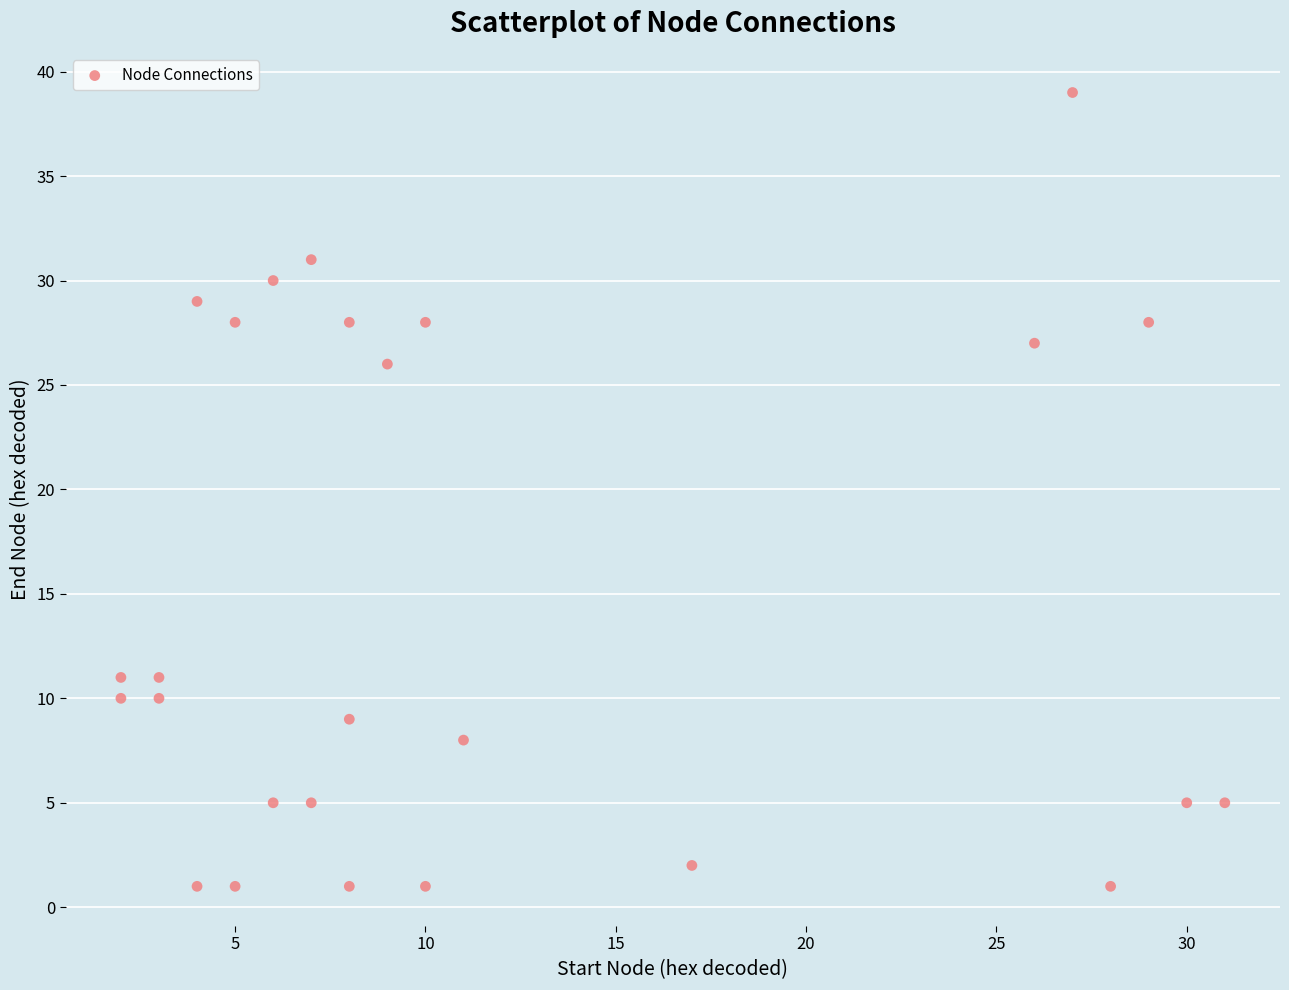

What is the range of Y values (max minus min)?

38